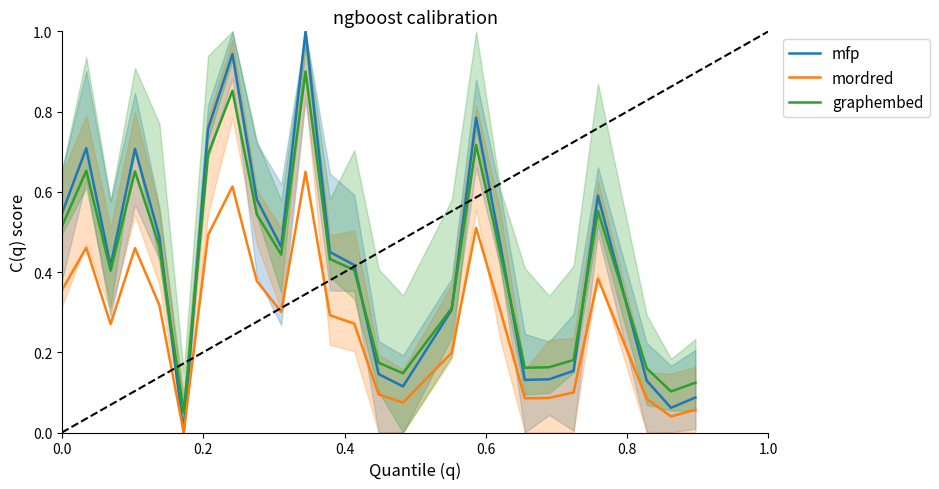

True or false: mordred and graphembed cross at least once.

False